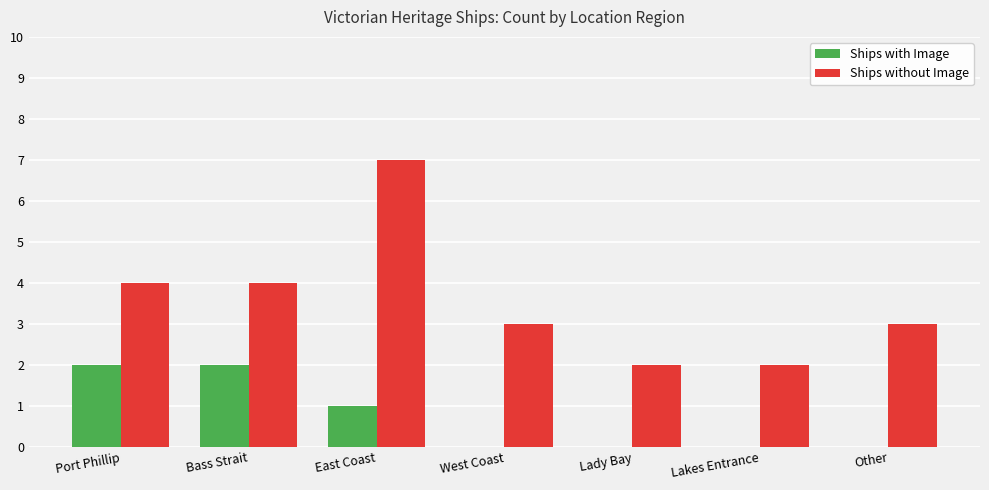

Reading left to right, what are all the values shown in this chart?

Ships with Image: Port Phillip=2	Bass Strait=2	East Coast=1	West Coast=0	Lady Bay=0	Lakes Entrance=0	Other=0
Ships without Image: Port Phillip=4	Bass Strait=4	East Coast=7	West Coast=3	Lady Bay=2	Lakes Entrance=2	Other=3